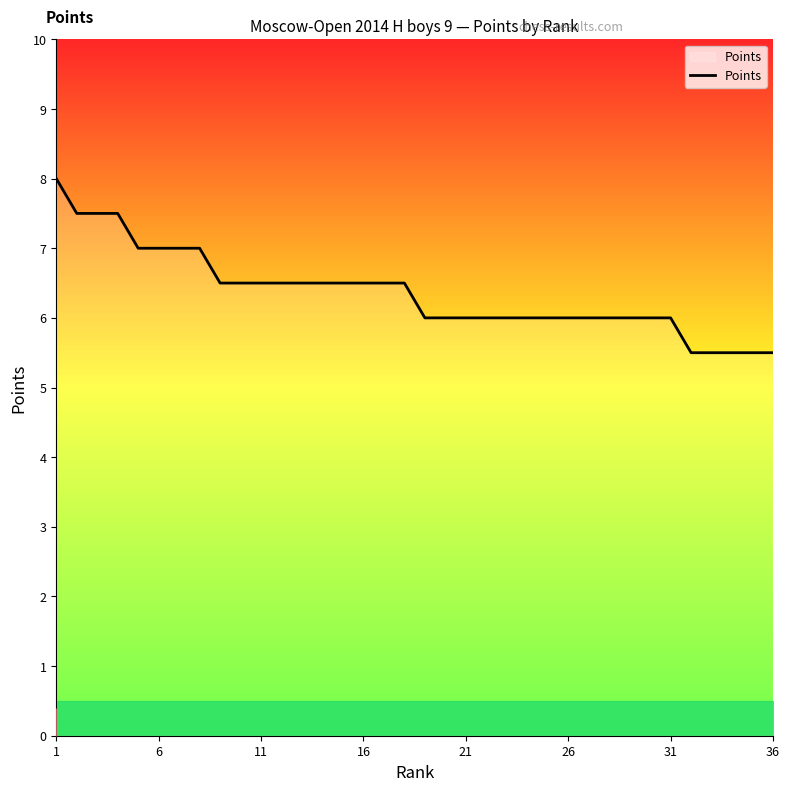

What is the maximum value shown in the chart?

8.0